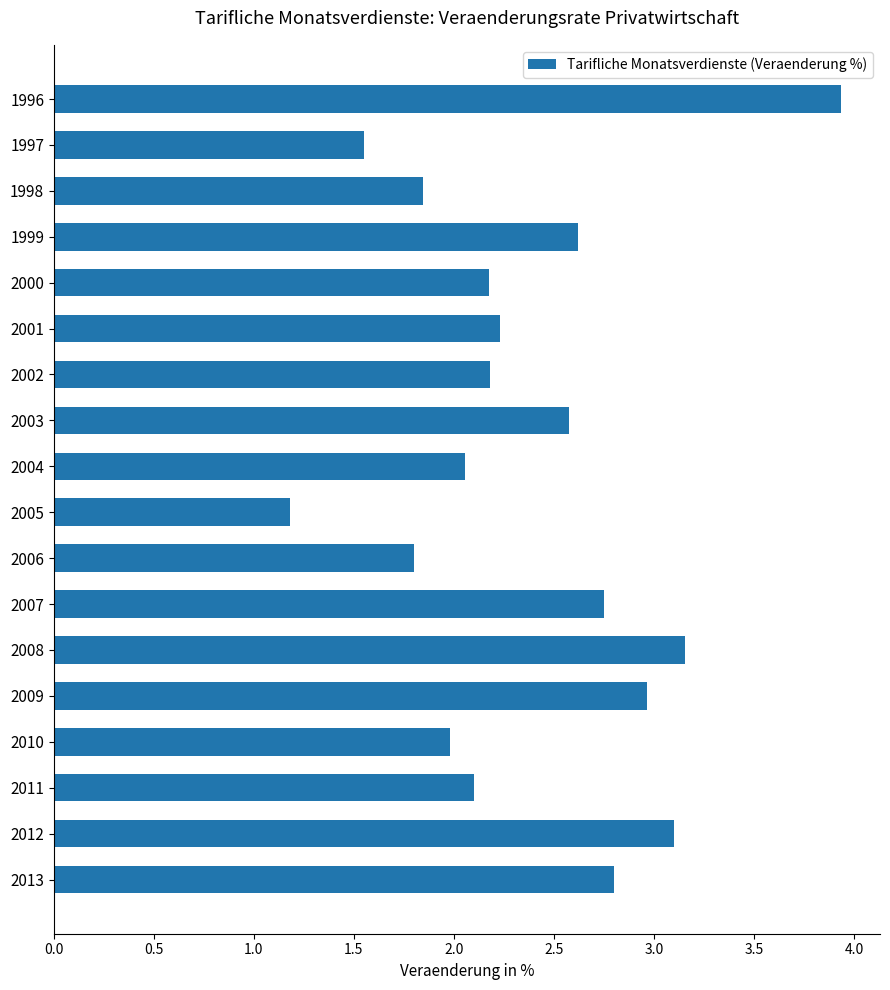

What is the smallest value displayed?

1.2